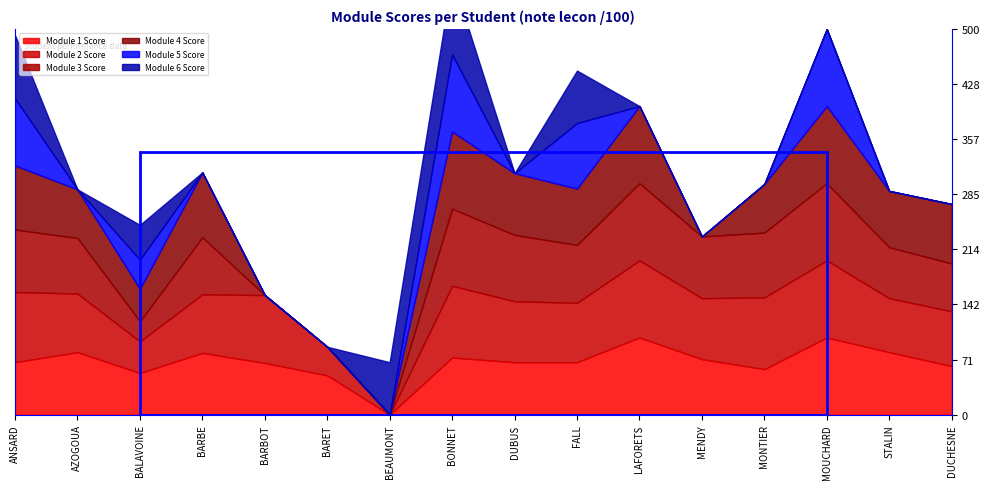

Does the chart display data point markers on the line(s)?

No